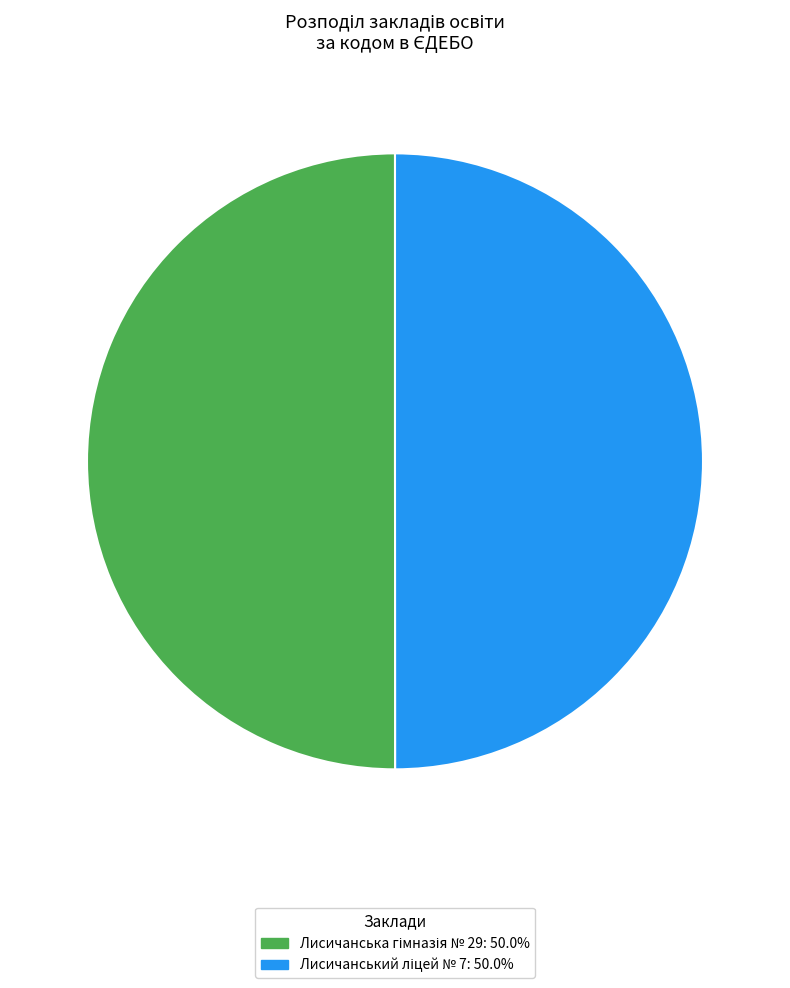

How many segments does this pie chart have?

2